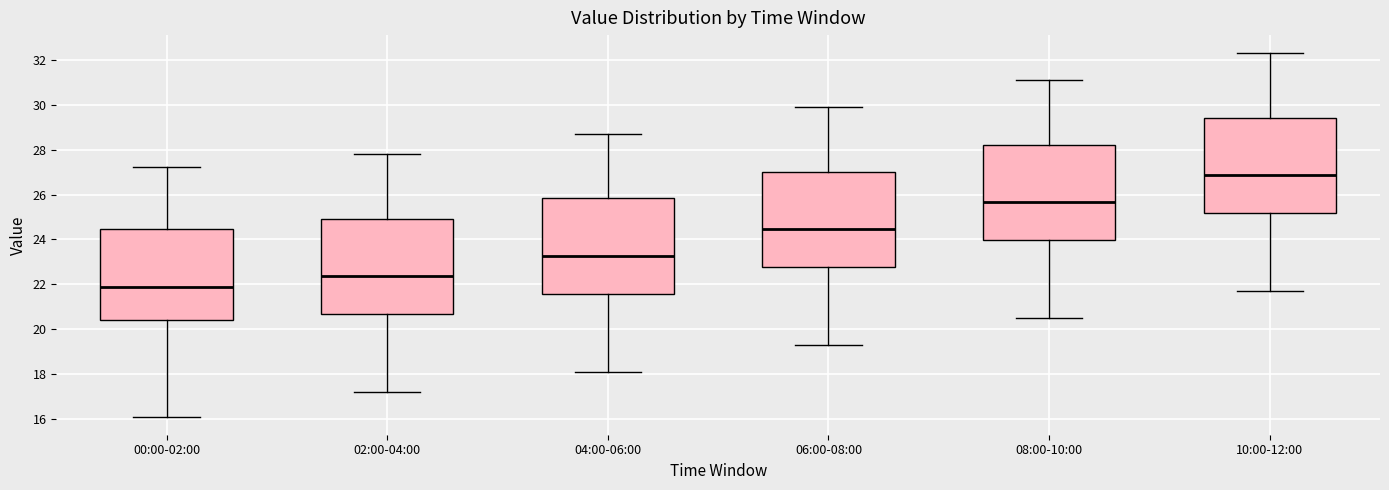

Reading left to right, read every box against the y-axis: the position of its median line, the range the box covers, and the ends of its whiskers. The values are not printed on the chart, so give them approximately, as read against the axis.

00:00-02:00: median 21.8, box 20.4 to 24.4, whiskers 16.2 to 27.2
02:00-04:00: median 22.4, box 20.6 to 25.0, whiskers 17.2 to 27.8
04:00-06:00: median 23.2, box 21.6 to 25.8, whiskers 18.2 to 28.8
06:00-08:00: median 24.4, box 22.8 to 27.0, whiskers 19.4 to 30.0
08:00-10:00: median 25.6, box 24.0 to 28.2, whiskers 20.6 to 31.2
10:00-12:00: median 26.8, box 25.2 to 29.4, whiskers 21.8 to 32.4